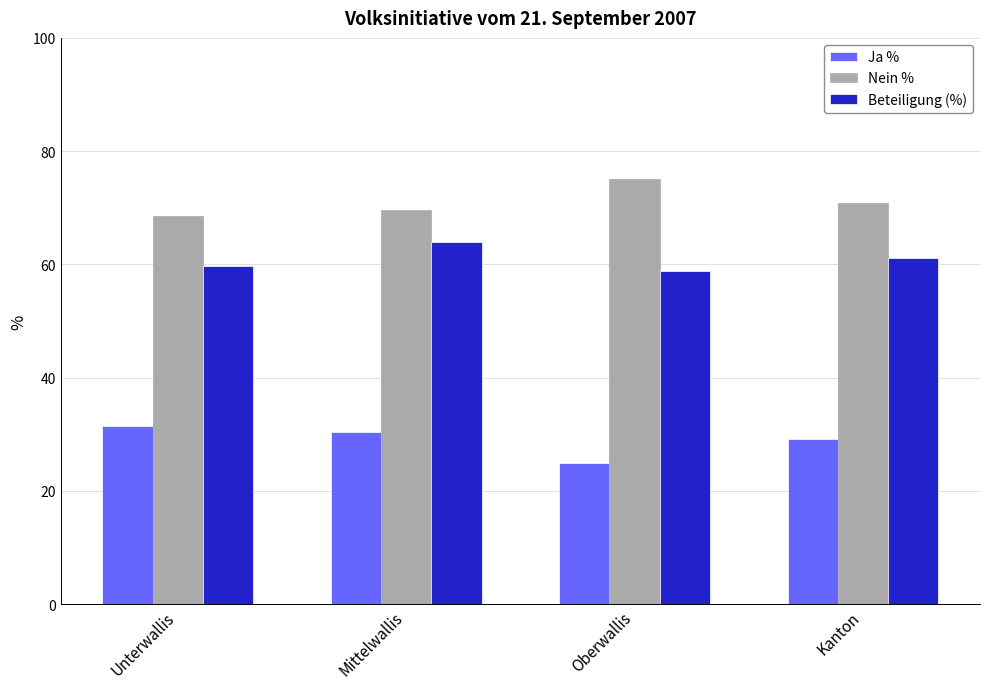

Is it true that Beteiligung (%) equals 58.8 at Oberwallis?

True